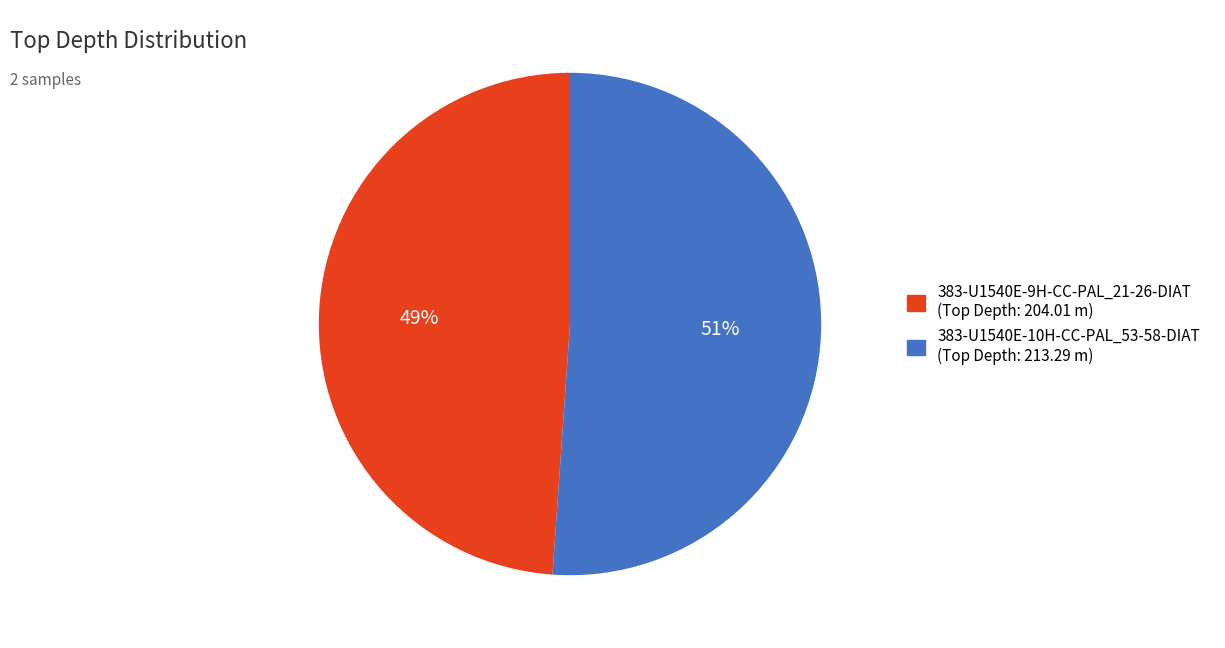

To the nearest percent, what is the difference between the largest and smallest slice percentages?

2%